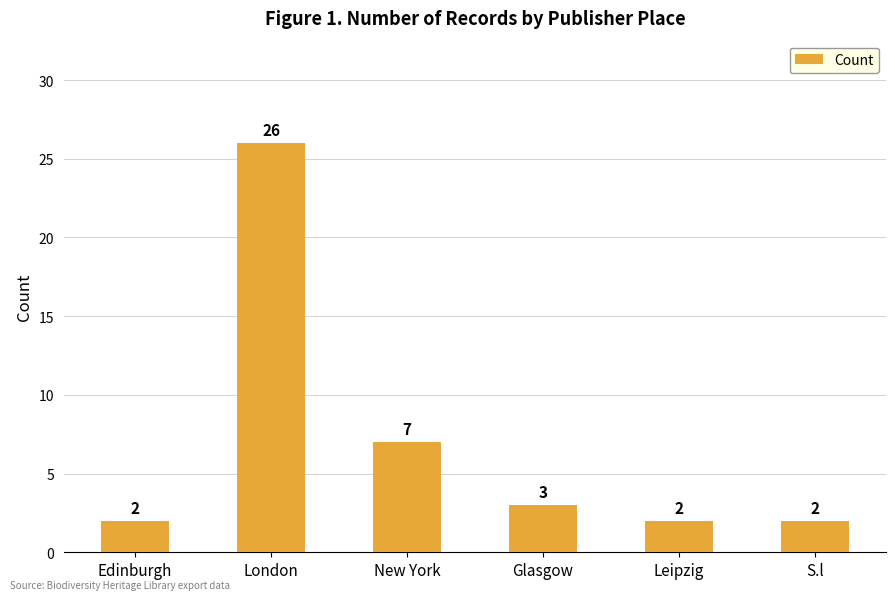

Does the chart contain any negative values?

No